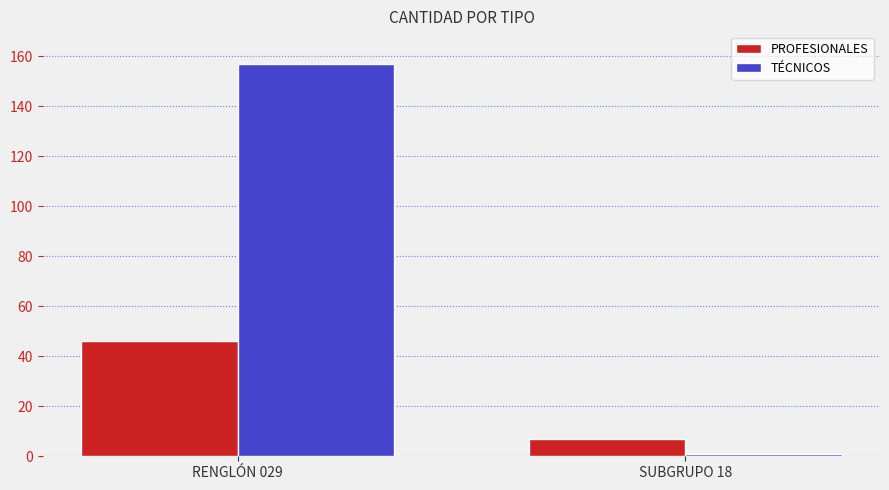

At how many categories does at least one series exceed 114?

1